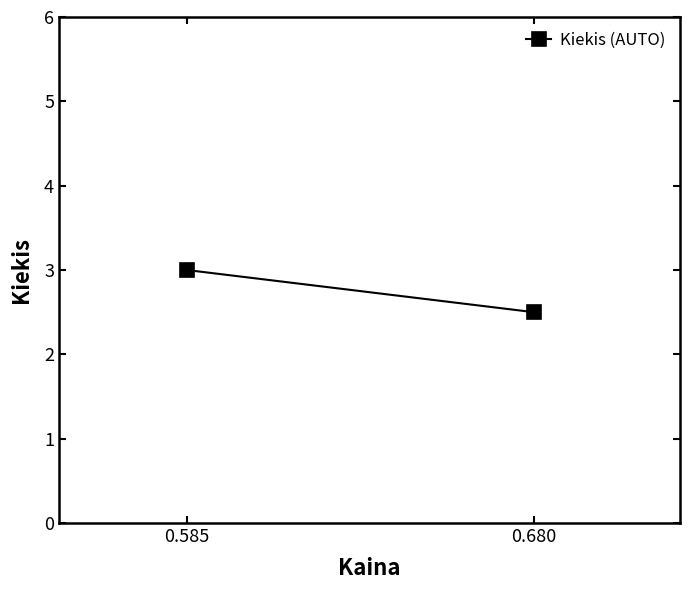

Reading left to right, extract all data points from this chart.

0.585=3.0	0.680=2.5